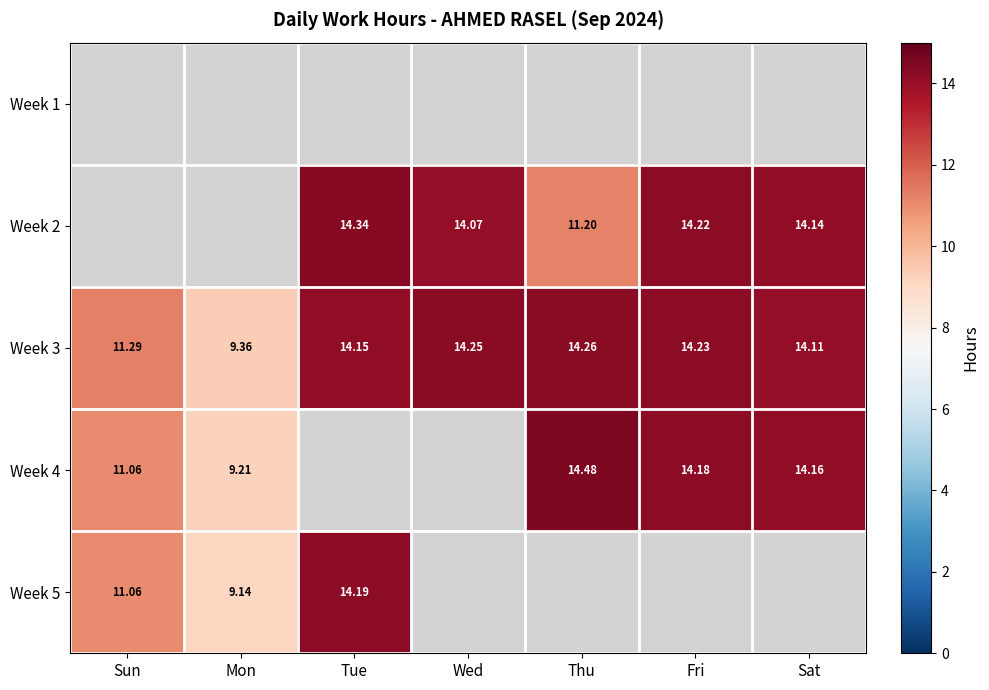

Which category has the lowest value in the Week 3 series?

Mon